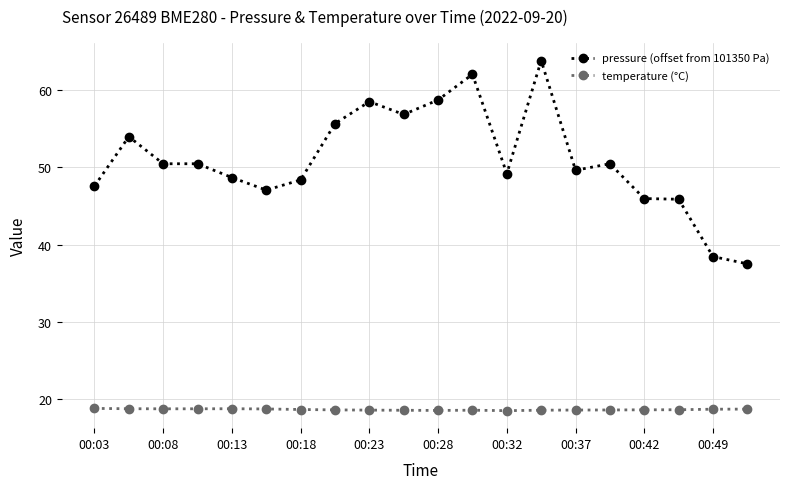

True or false: pressure (offset from 101350 Pa) and temperature (°C) intersect in this chart.

False